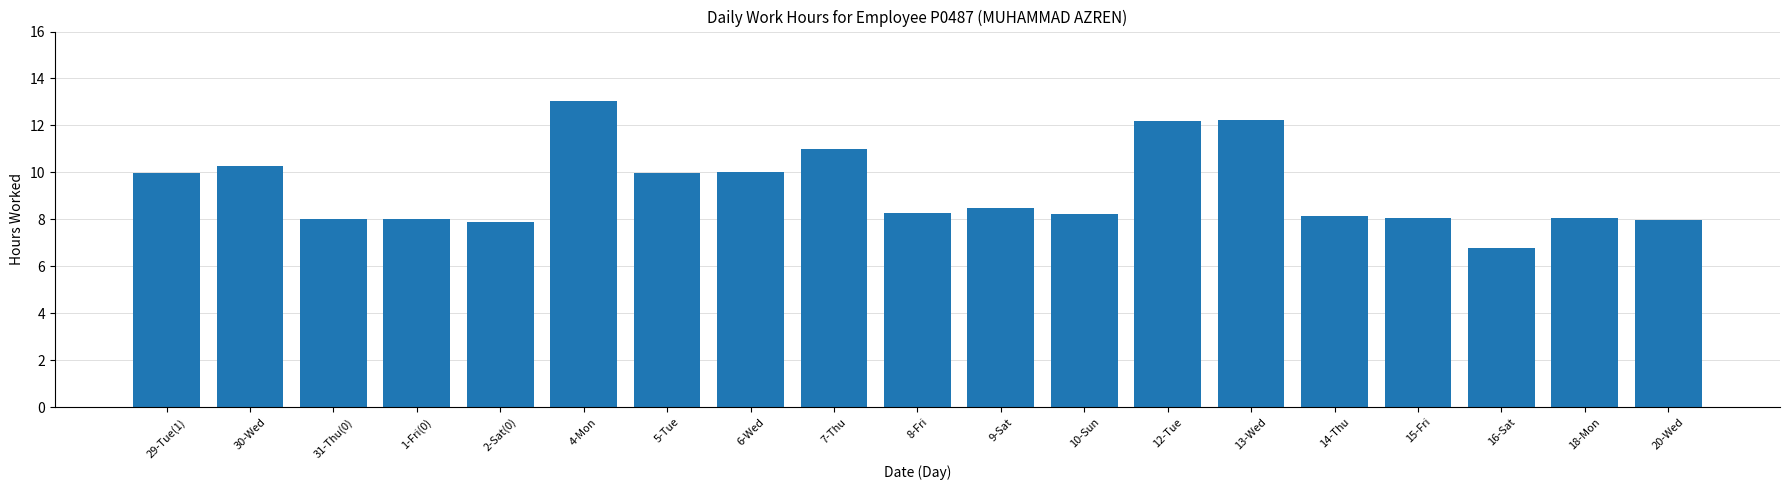

What is the sum of the values at 4-Mon and 30-Wed?

23.3